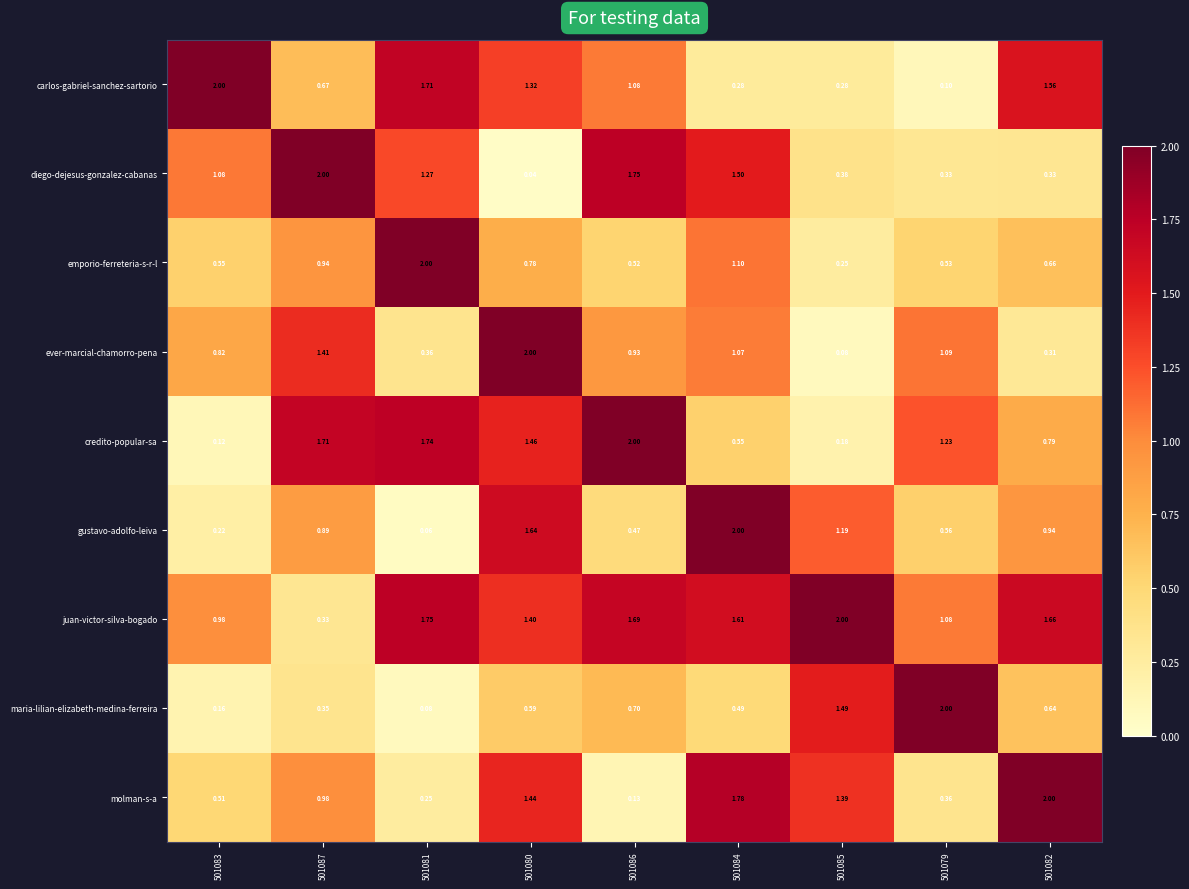

Between 501083 and 501085, which series saw the biggest shift?

carlos-gabriel-sanchez-sartorio